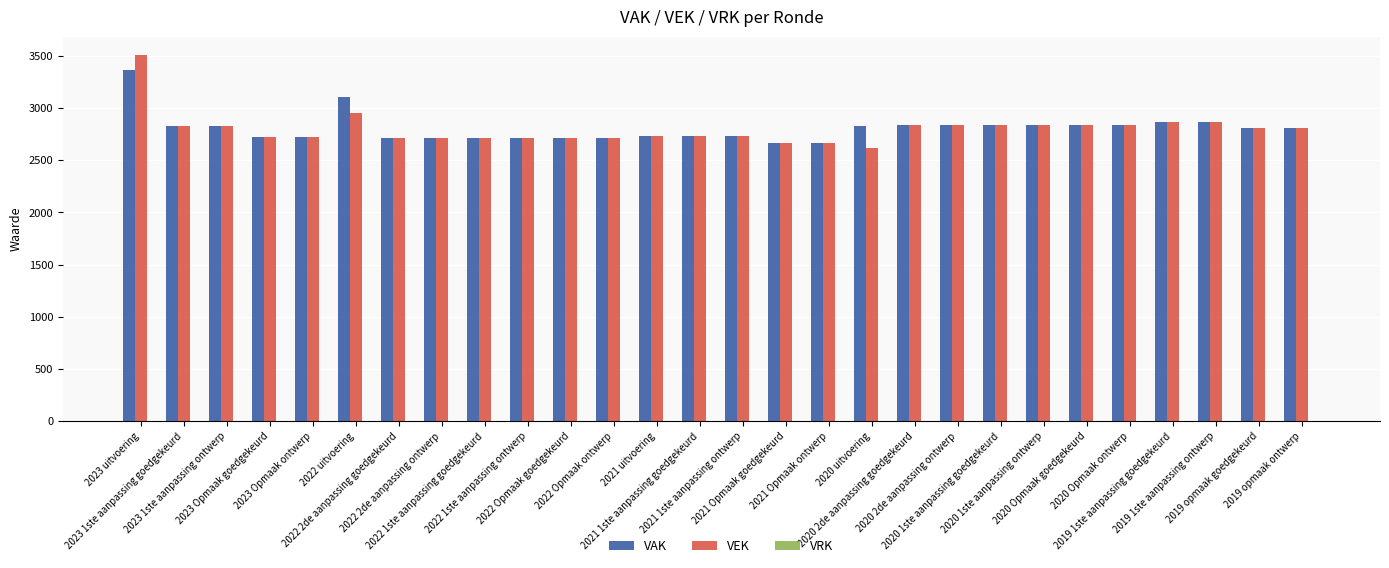

What is the average value of the VEK series?

2798